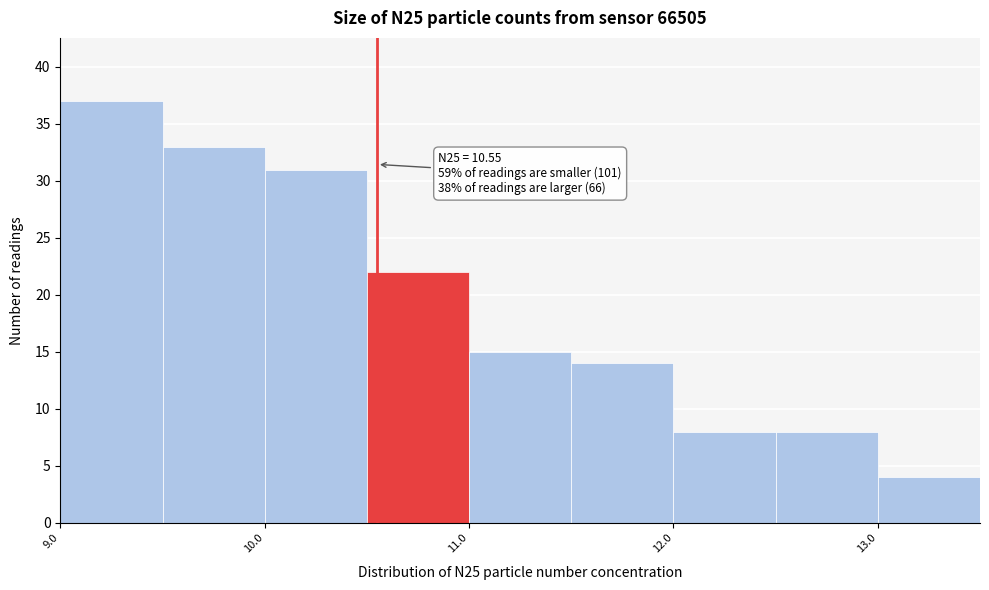

Over which range of the x-axis is the bar tallest?

9.0 to 9.5